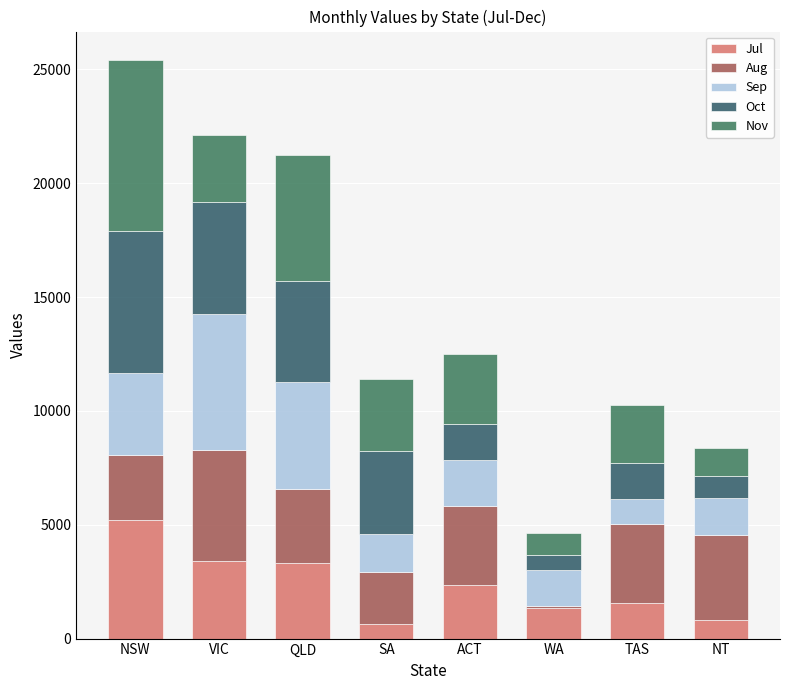

Where is Nov nearest to the value 4223?

SA